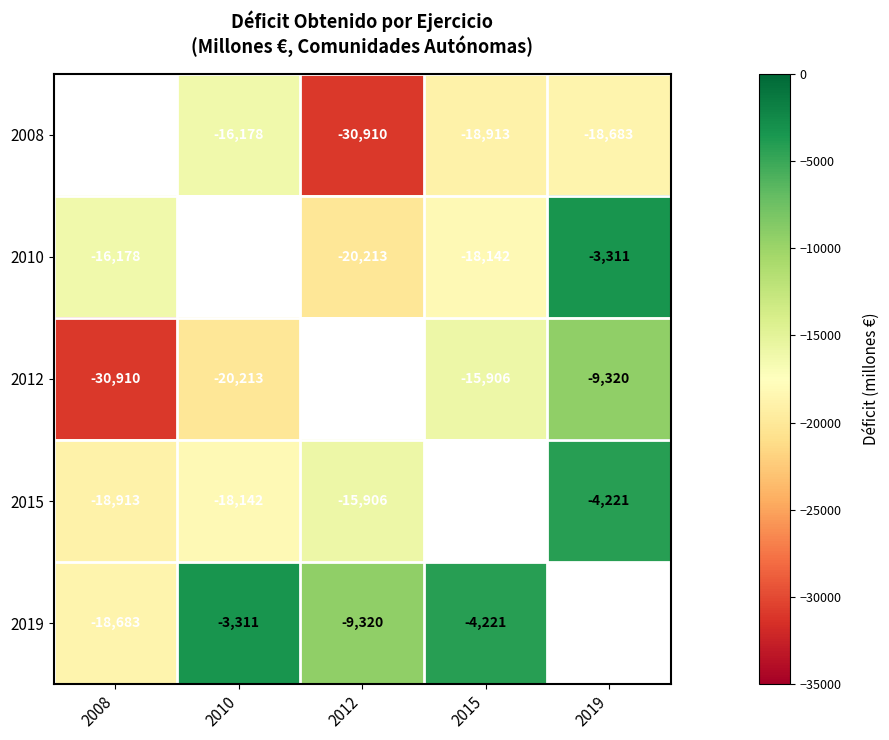

What is the difference between the 2015 values at 2019 and 2012?

11685